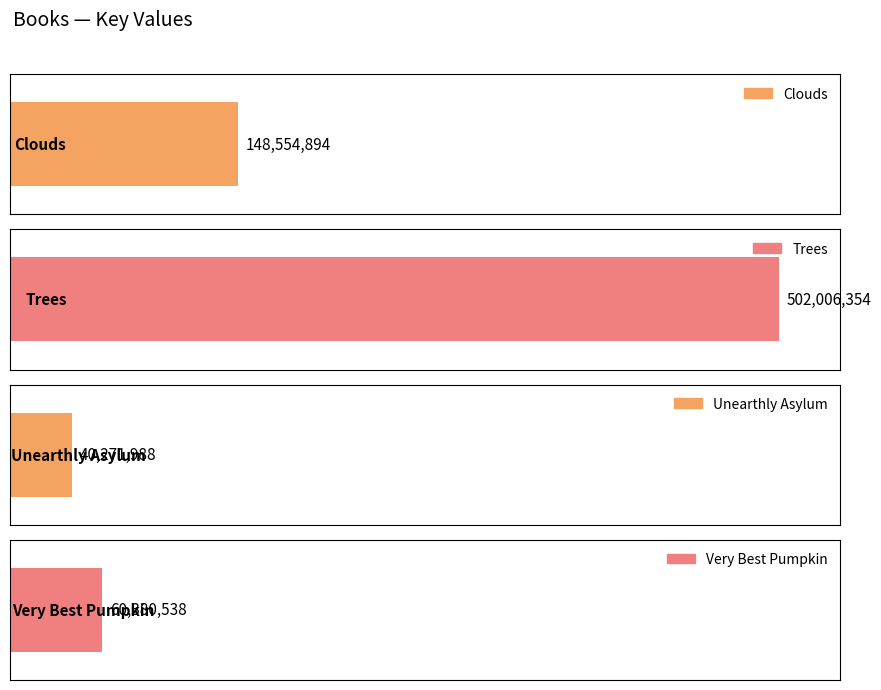

What is the difference between the maximum and minimum values?

461734366